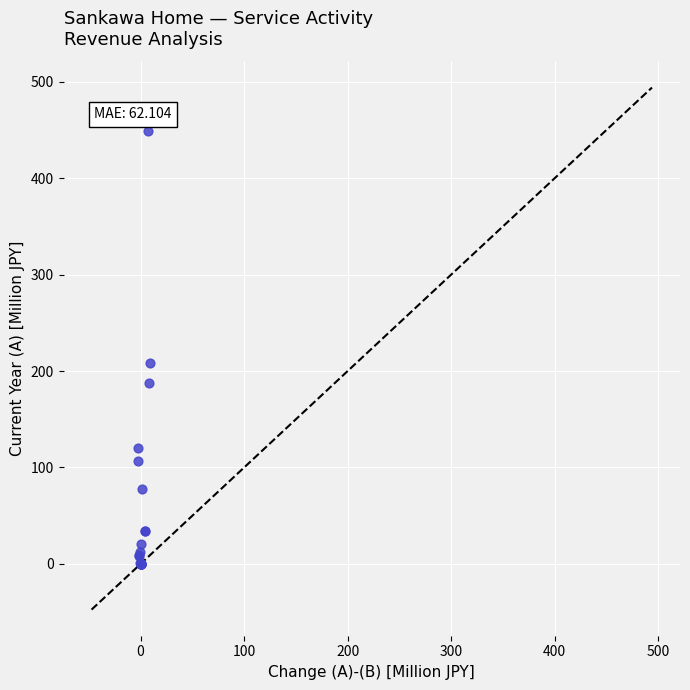

What Y value in the scatter plot is closest to 224?

208.0